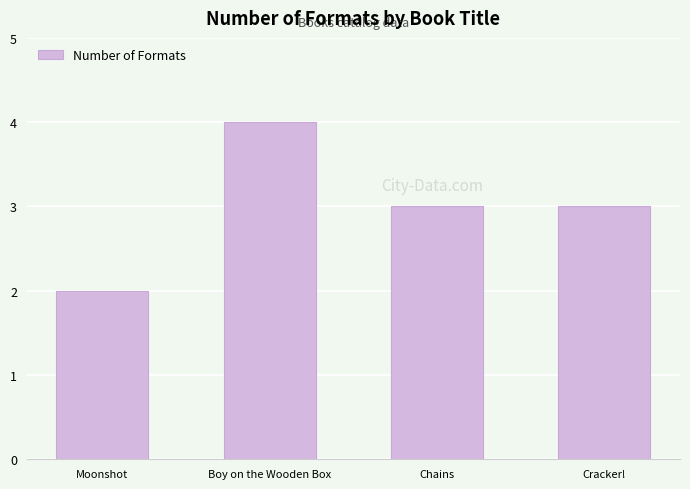

Reading left to right, transcribe all the data shown in this chart.

Moonshot=2	Boy on the Wooden Box=4	Chains=3	Cracker!=3